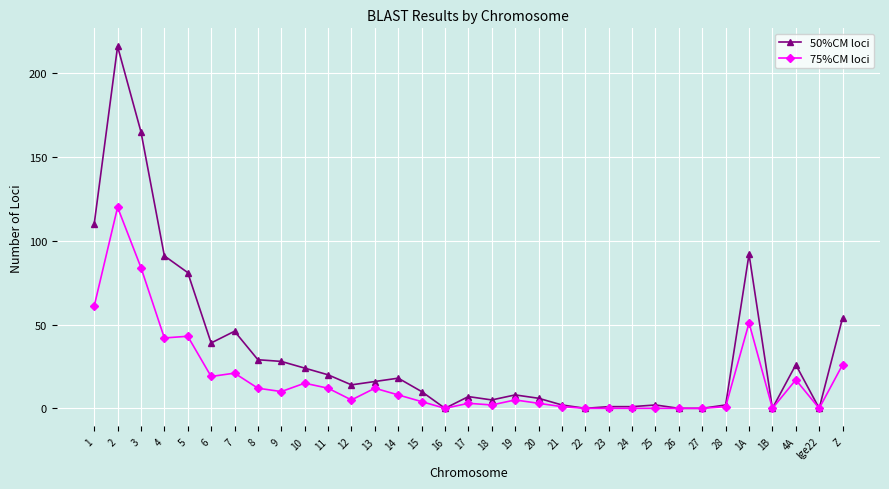

Count the number of categories in the chart.

33